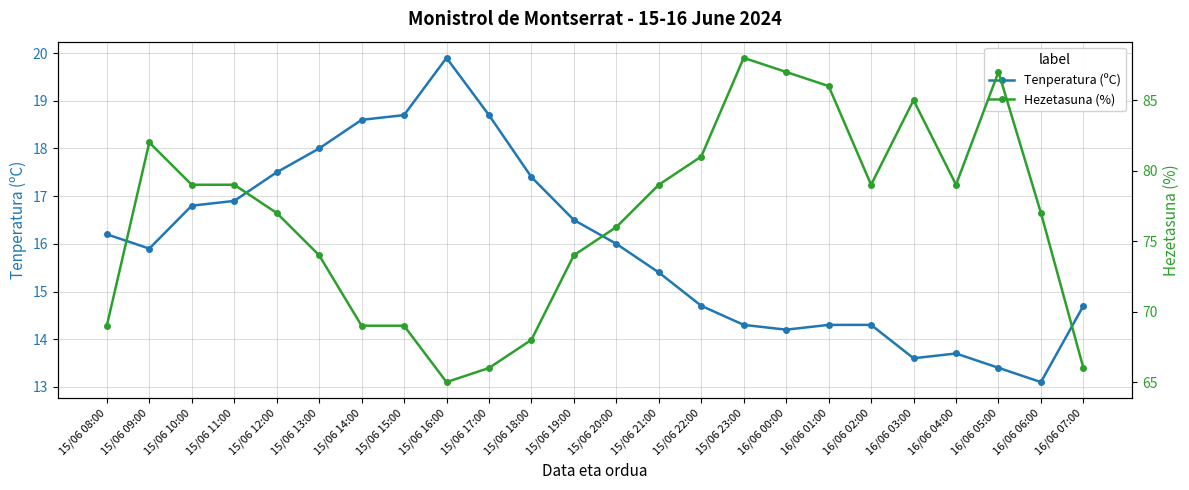

What is the minimum value shown in the chart?

13.1